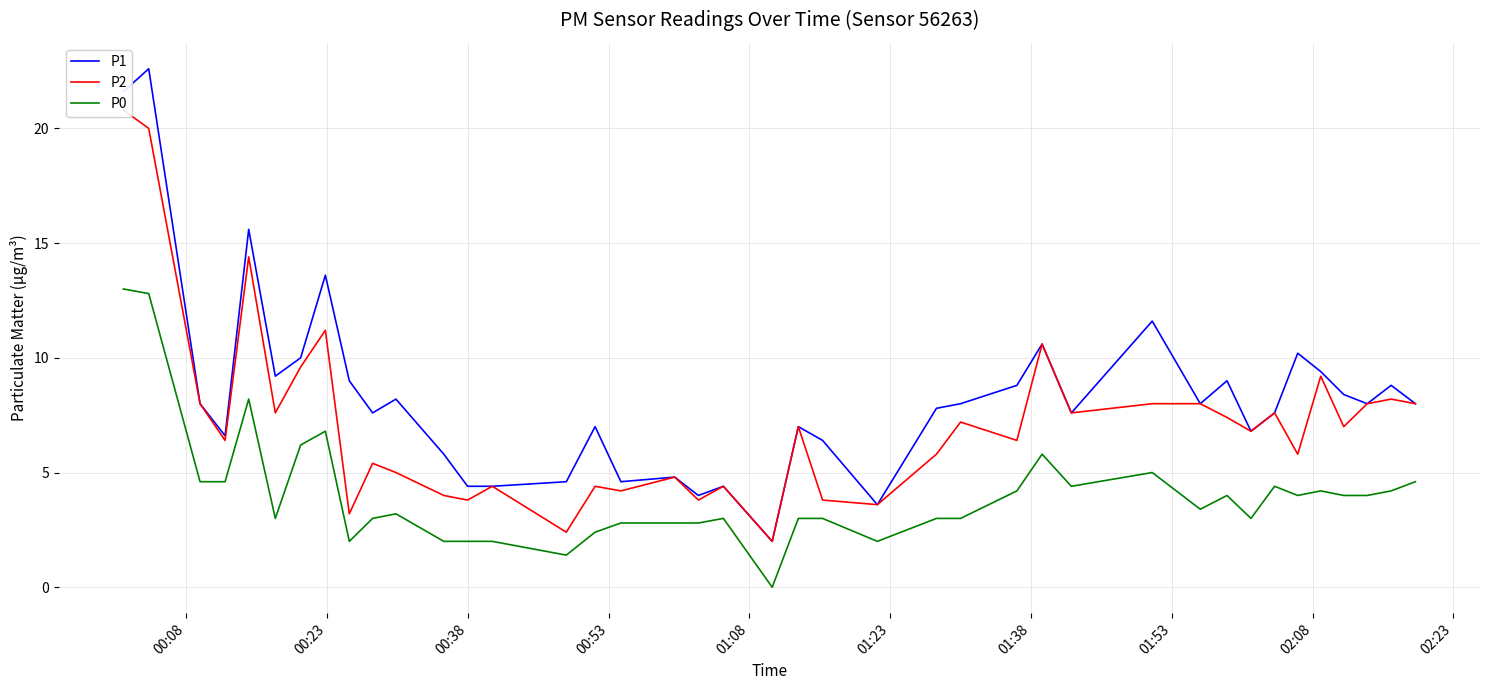

What is the maximum value for P0?

13.0